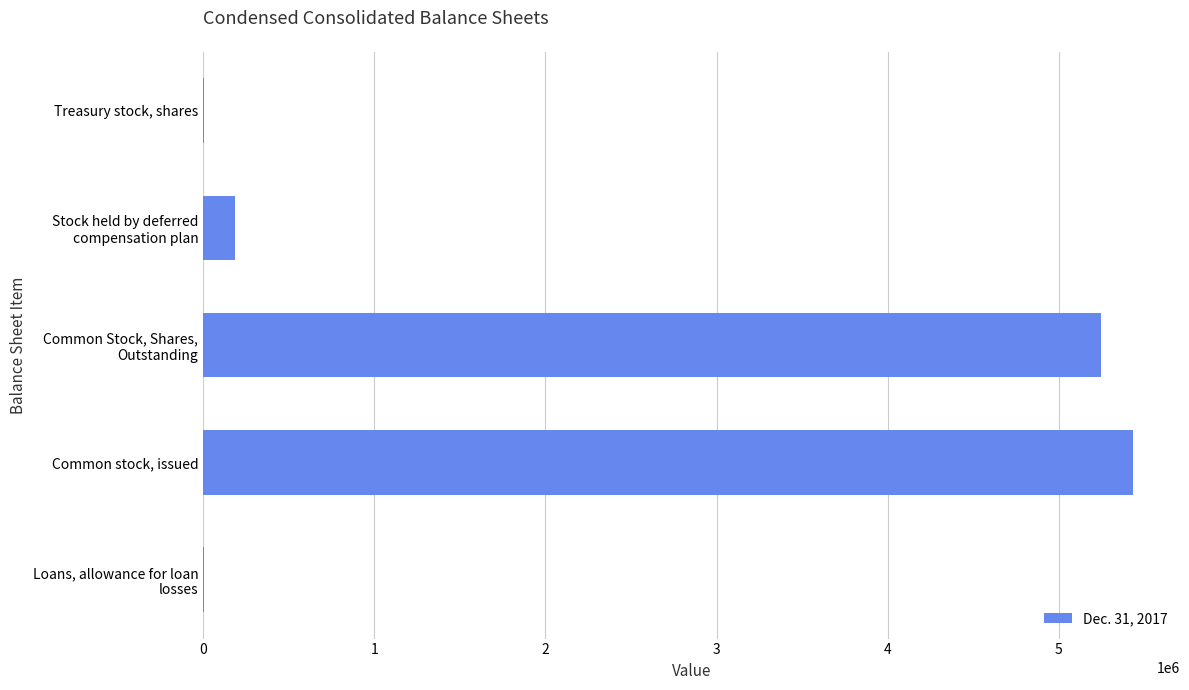

What is the greatest value displayed?

5435304